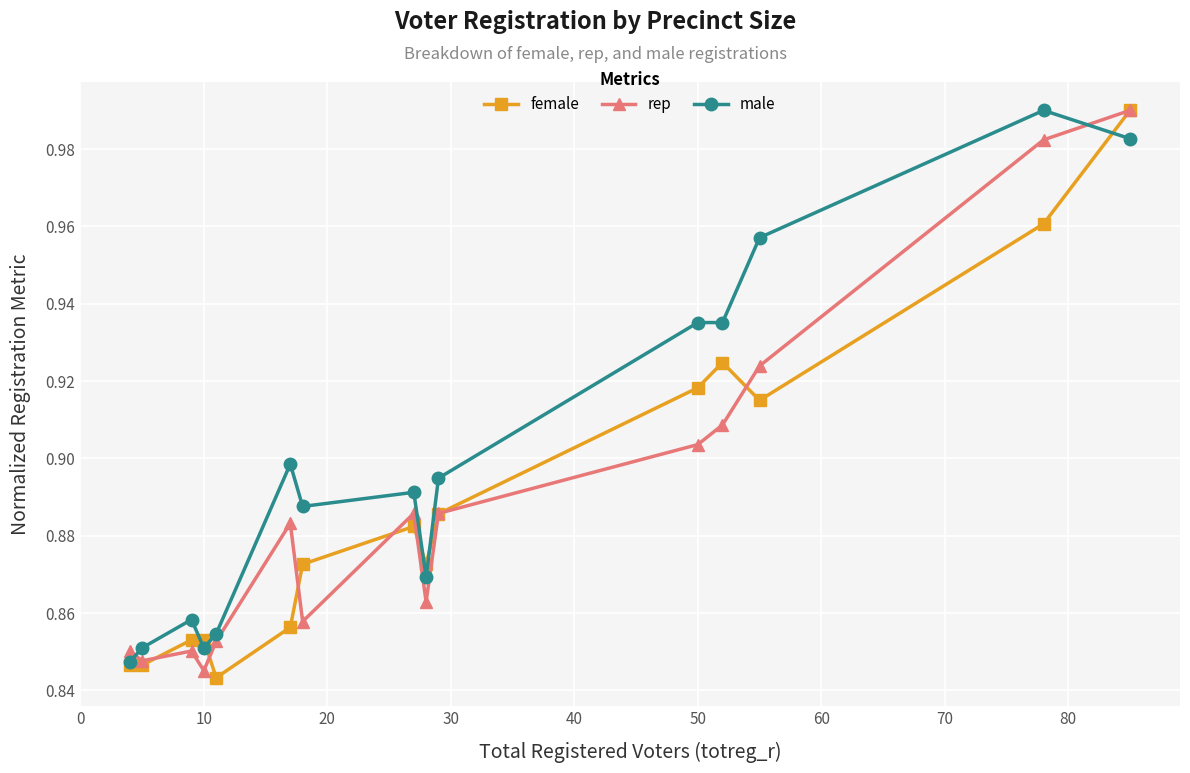

Which series has the largest total across all categories?

male